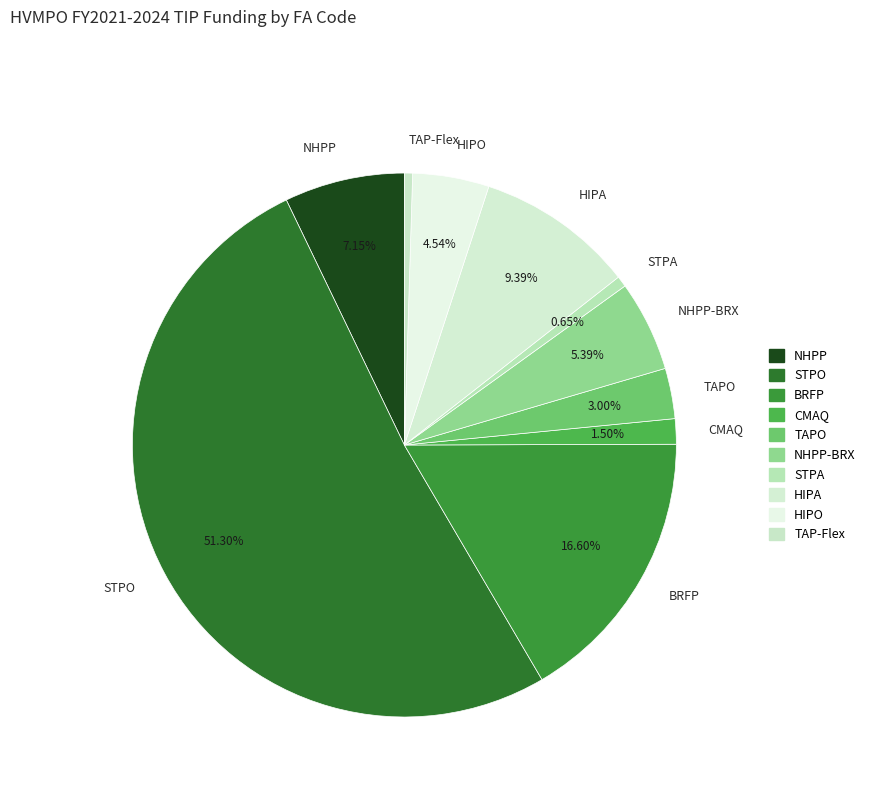

Which category has the biggest portion of the pie?

STPO